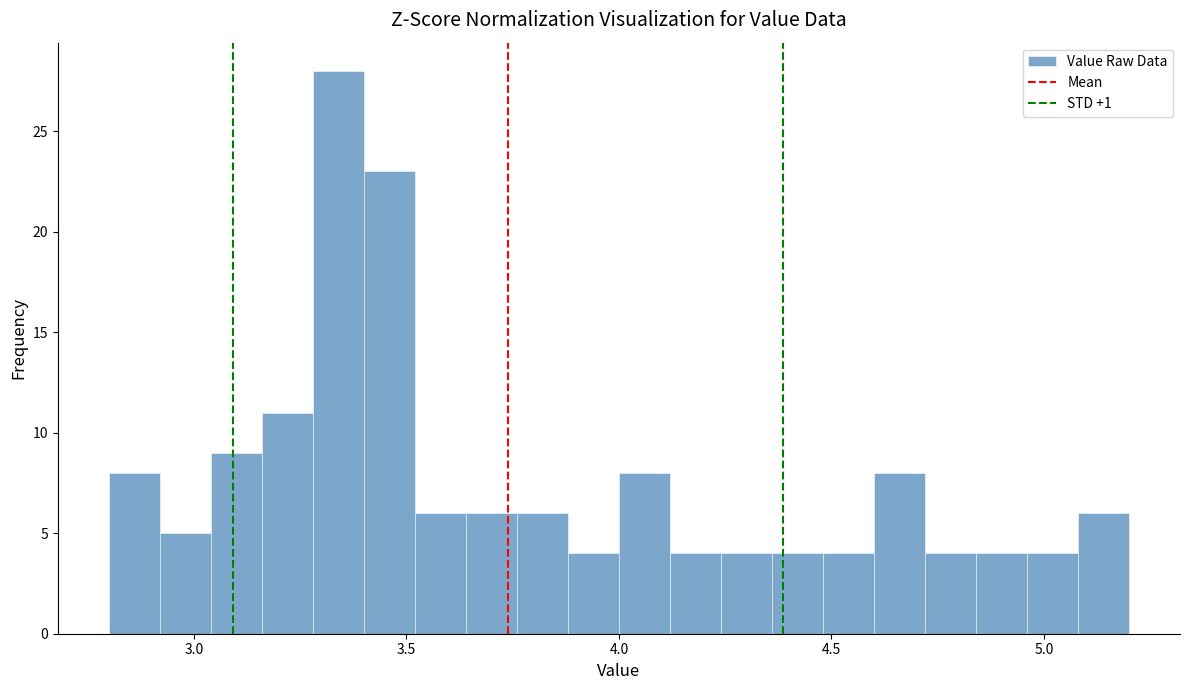

Around what value on the x-axis is the tallest bar? Give the approximate position of its centre, as read against the axis.

3.35